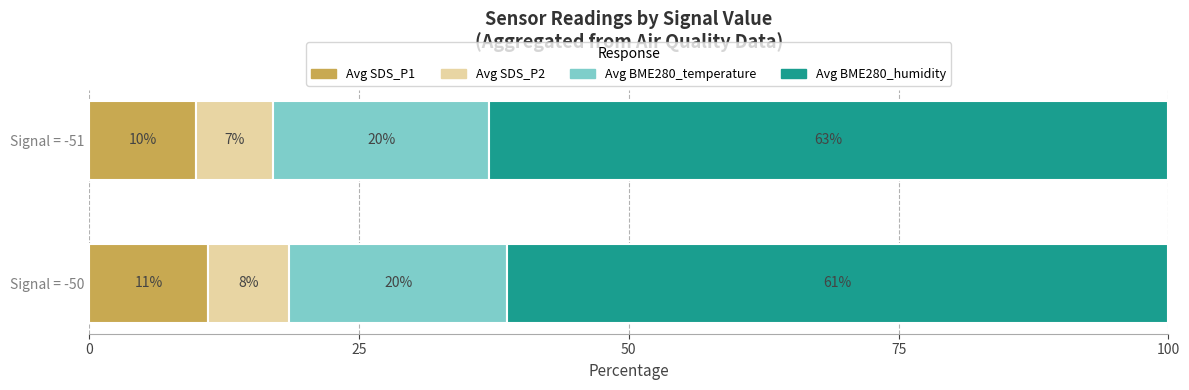

At which label does Avg SDS_P1 reach its minimum?

Signal = -51